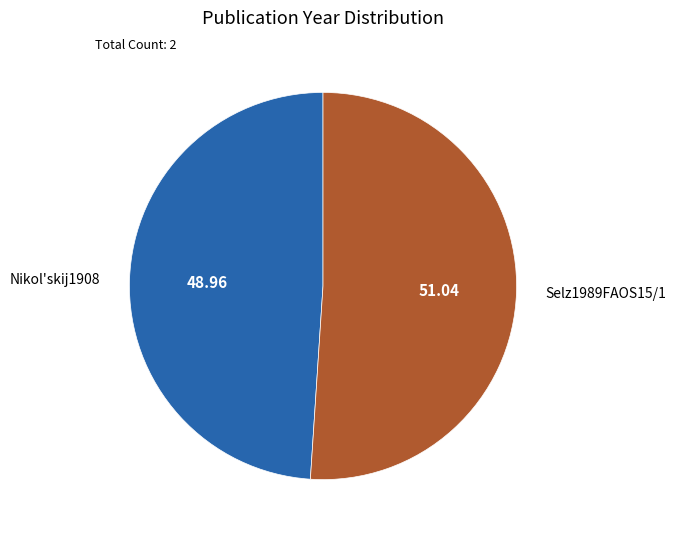

Between Selz1989FAOS15/1 and Nikol'skij1908, which is larger?

Selz1989FAOS15/1